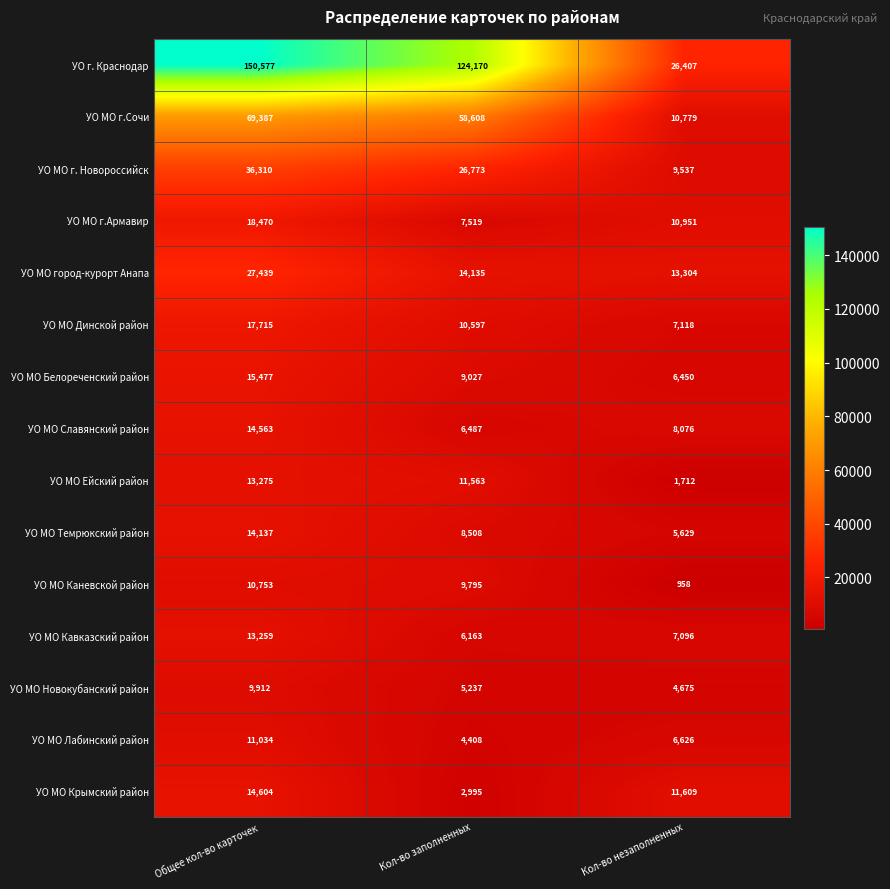

At which category is the sum across all series the highest?

Общее кол-во карточек